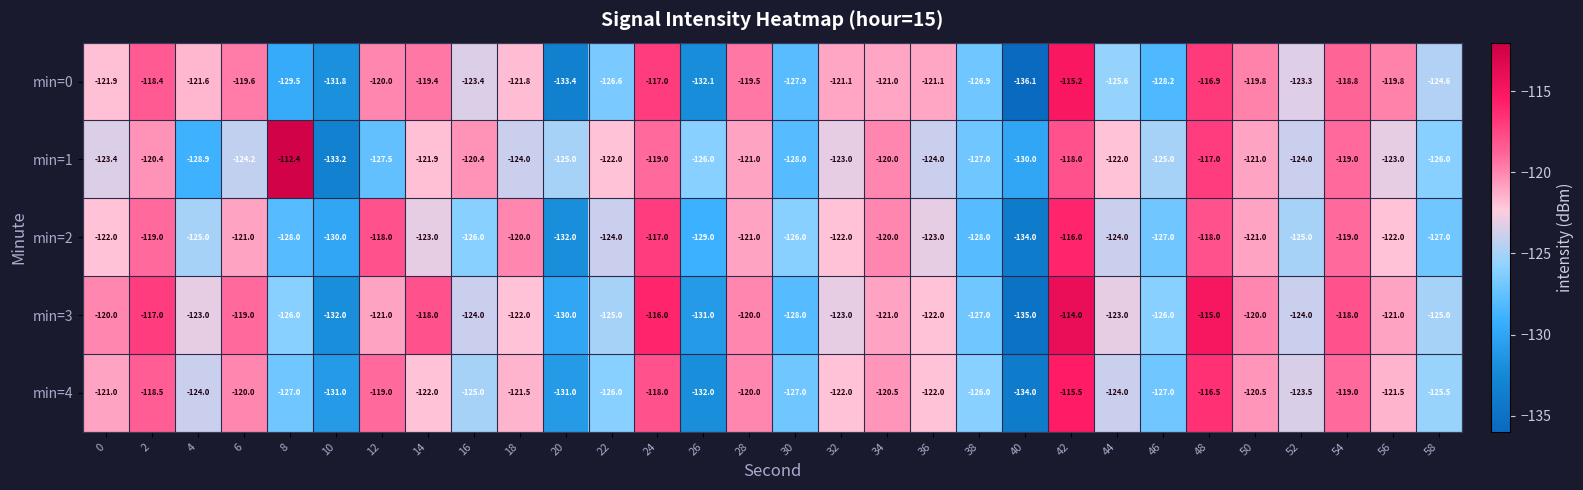

What is the average value of the min=1 series?

-123.2